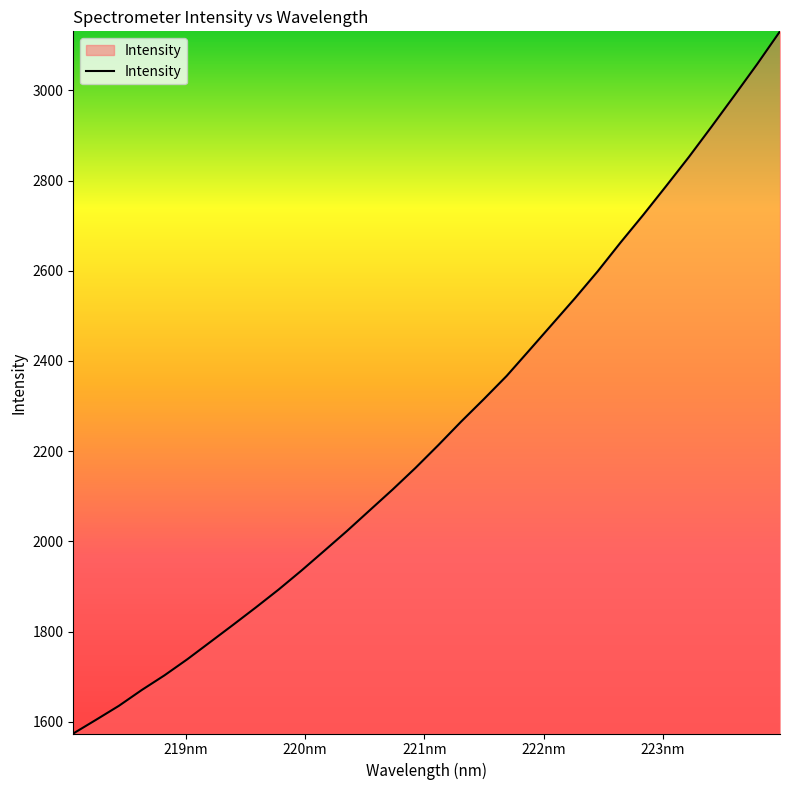

How many values are below 2213?

16